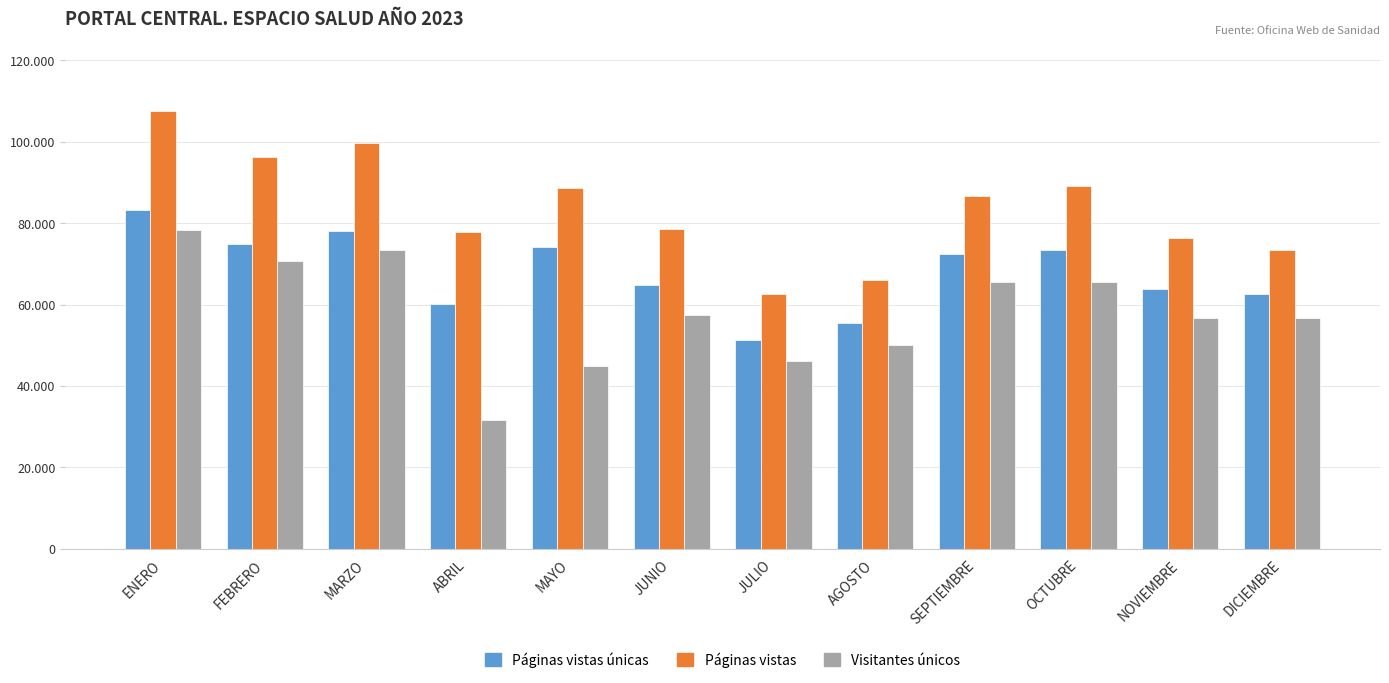

Reading left to right, transcribe all the data shown in this chart.

Páginas vistas únicas: ENERO=83267	FEBRERO=74902	MARZO=78140	ABRIL=60211	MAYO=74034	JUNIO=64896	JULIO=51352	AGOSTO=55498	SEPTIEMBRE=72535	OCTUBRE=73484	NOVIEMBRE=63713	DICIEMBRE=62690
Páginas vistas: ENERO=107593	FEBRERO=96322	MARZO=99651	ABRIL=77828	MAYO=88576	JUNIO=78638	JULIO=62579	AGOSTO=66011	SEPTIEMBRE=86724	OCTUBRE=89107	NOVIEMBRE=76465	DICIEMBRE=73298
Visitantes únicos: ENERO=78416	FEBRERO=70647	MARZO=73447	ABRIL=31584	MAYO=44857	JUNIO=57518	JULIO=46004	AGOSTO=49992	SEPTIEMBRE=65462	OCTUBRE=65524	NOVIEMBRE=56665	DICIEMBRE=56791